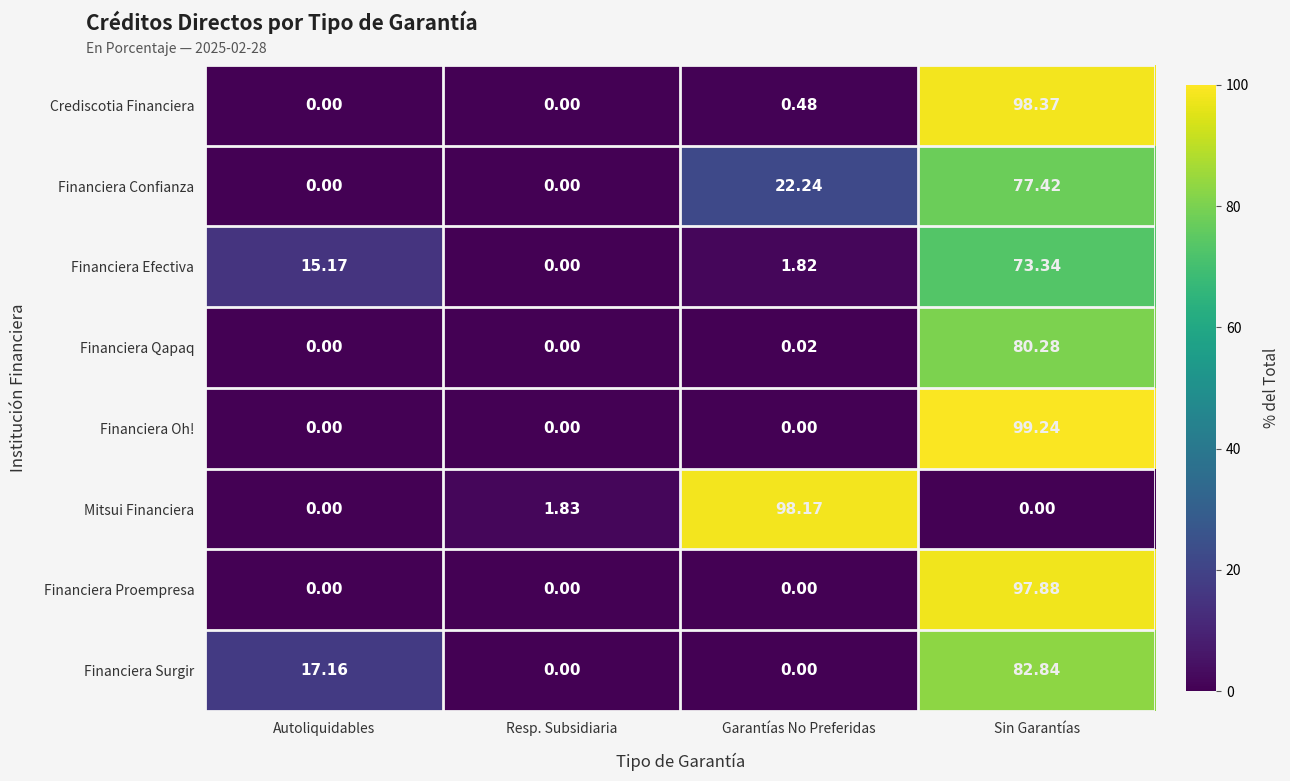

How many distinct data groups are displayed?

8